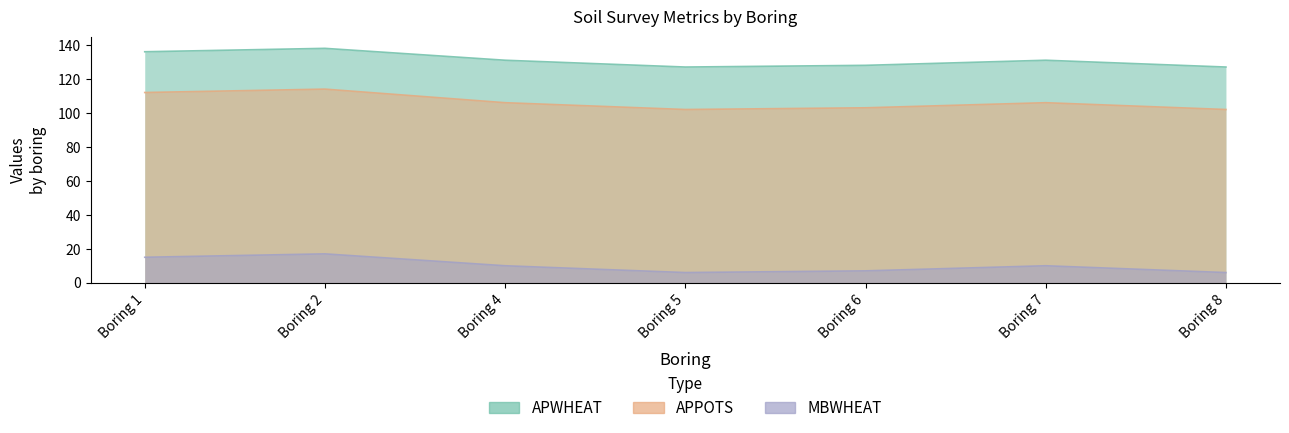

True or false: APPOTS and APWHEAT cross at least once.

False